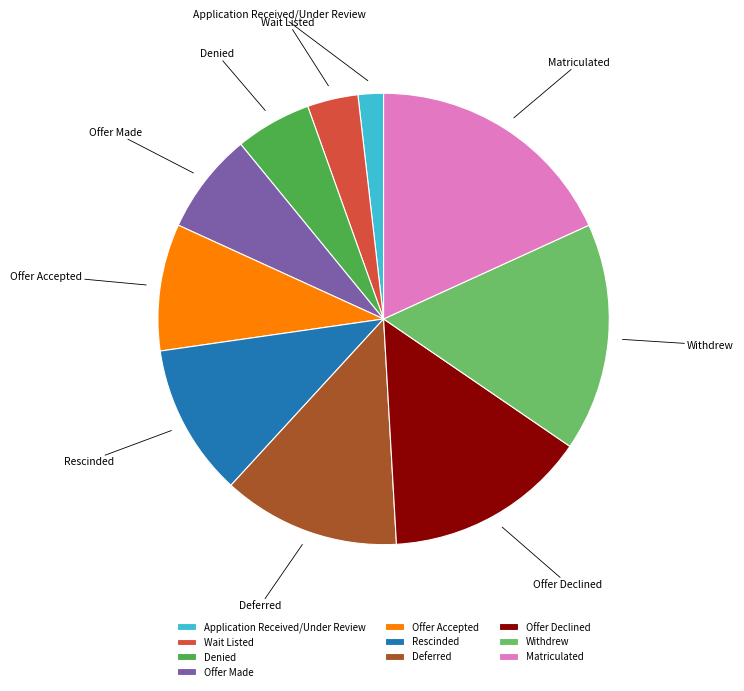

Rank the categories by value from highest to lowest.

Matriculated, Withdrew, Offer Declined, Deferred, Rescinded, Offer Accepted, Offer Made, Denied, Wait Listed, Application Received/Under Review